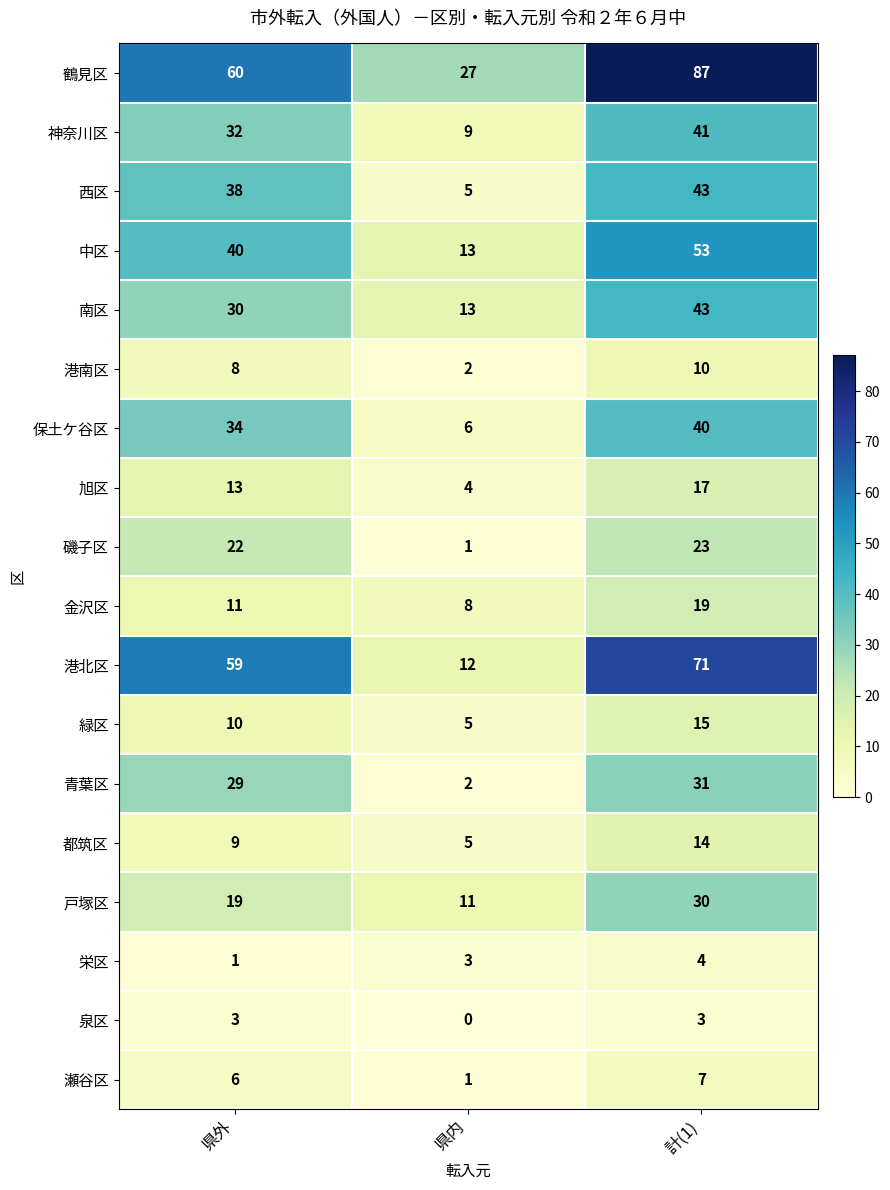

Rank the categories by 南区 value from lowest to highest.

県内, 県外, 計(1)